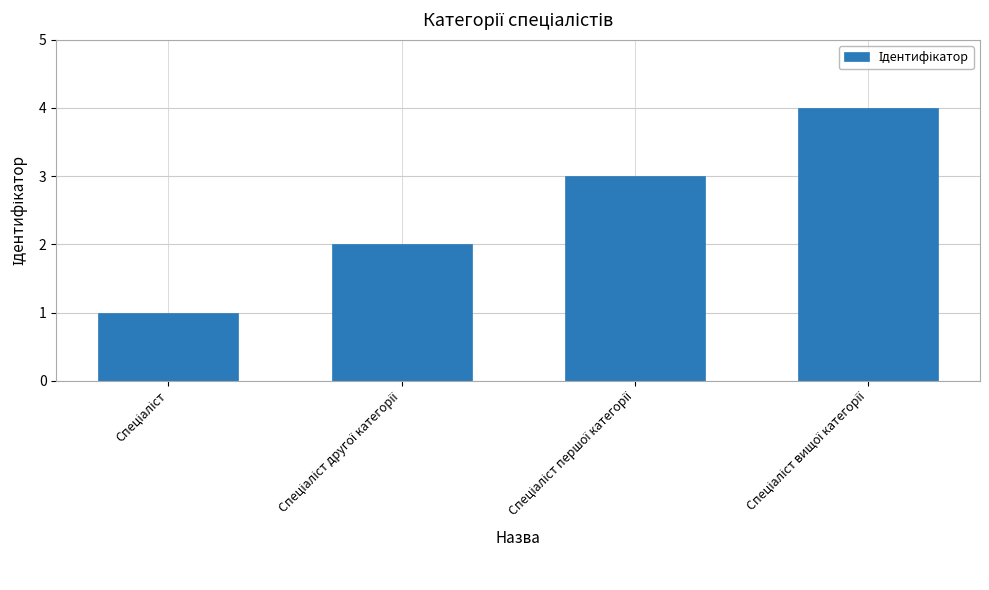

What is the maximum value shown in the chart?

4